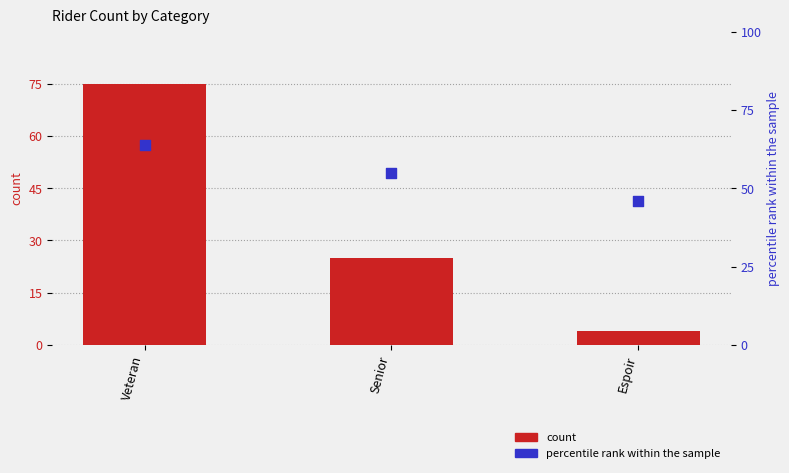

Which series contains the highest Y value?

count